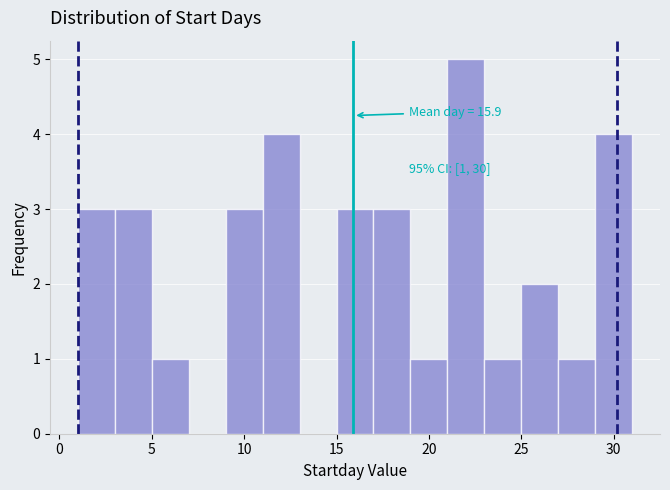

Which range on the x-axis has the tallest bar?

21 to 23